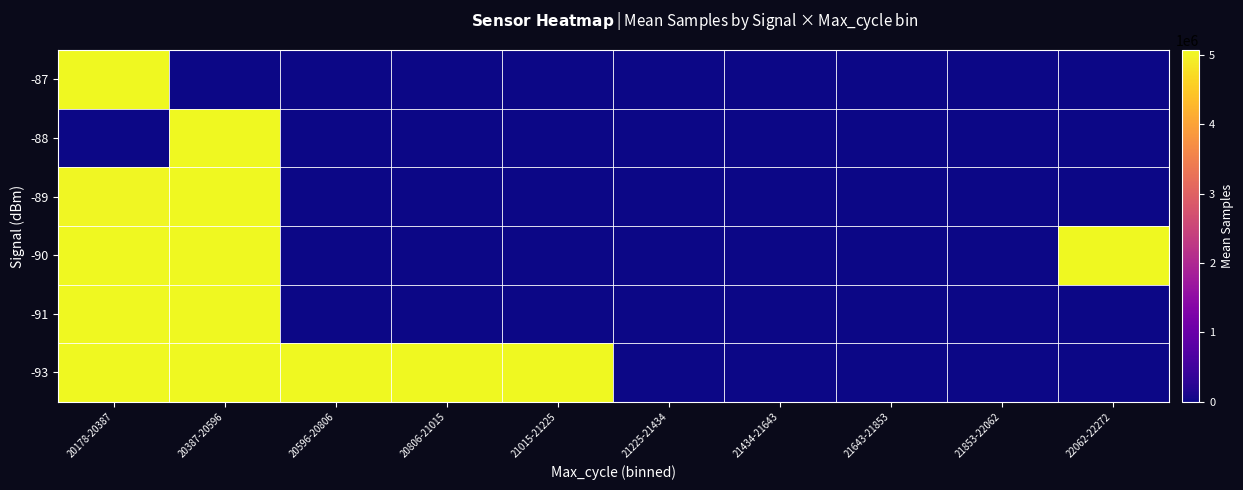

At which category is the sum across all series the highest?

20387-20596